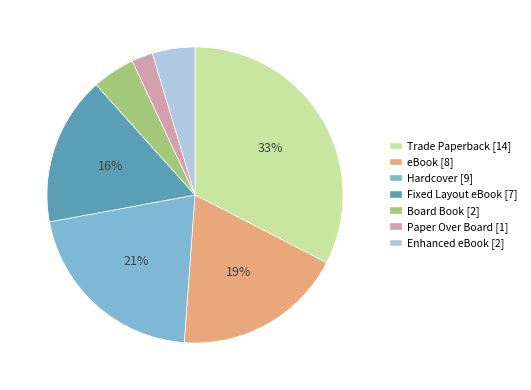

Combined, do Paper Over Board and Trade Paperback account for over 50%?

No